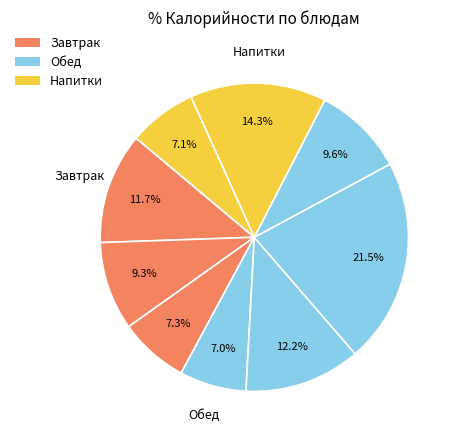

How many slices are in this pie chart?

9